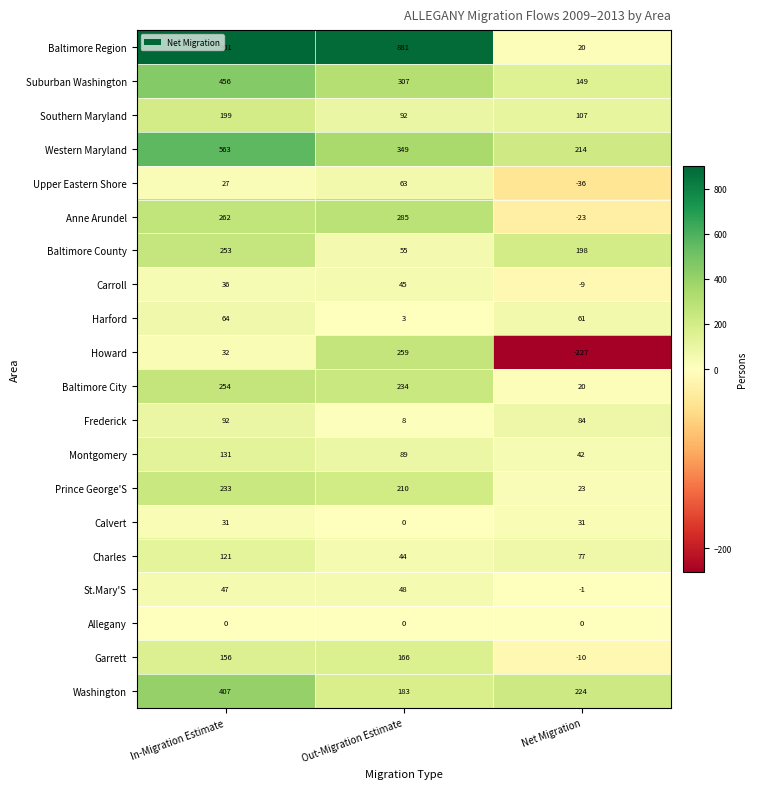

Is it true that Upper Eastern Shore equals 27 at In-Migration Estimate?

True